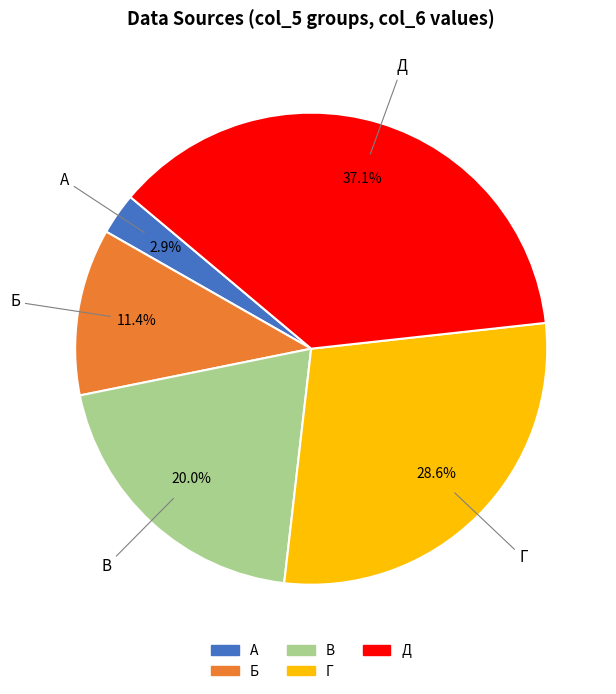

What is the total percentage of Д and В?

57.1%